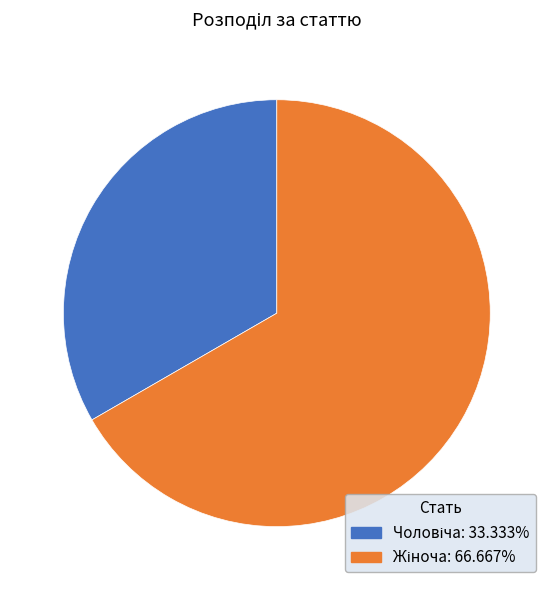

Does any single category account for the majority?

Yes